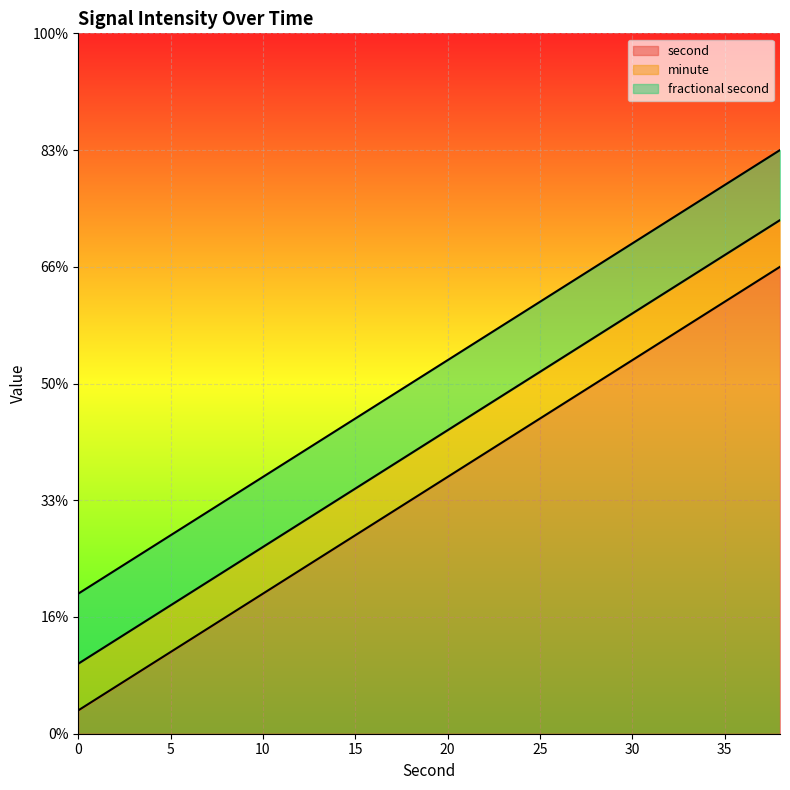

Which series has the largest range (max minus min)?

second line